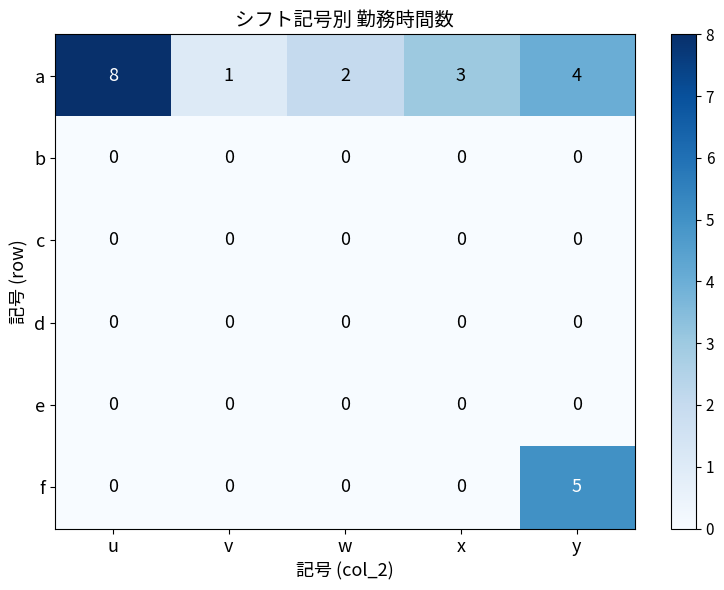

Reading left to right, list all the values displayed in this chart.

a: u=8	v=1	w=2	x=3	y=4
b: u=0	v=0	w=0	x=0	y=0
c: u=0	v=0	w=0	x=0	y=0
d: u=0	v=0	w=0	x=0	y=0
e: u=0	v=0	w=0	x=0	y=0
f: u=0	v=0	w=0	x=0	y=5